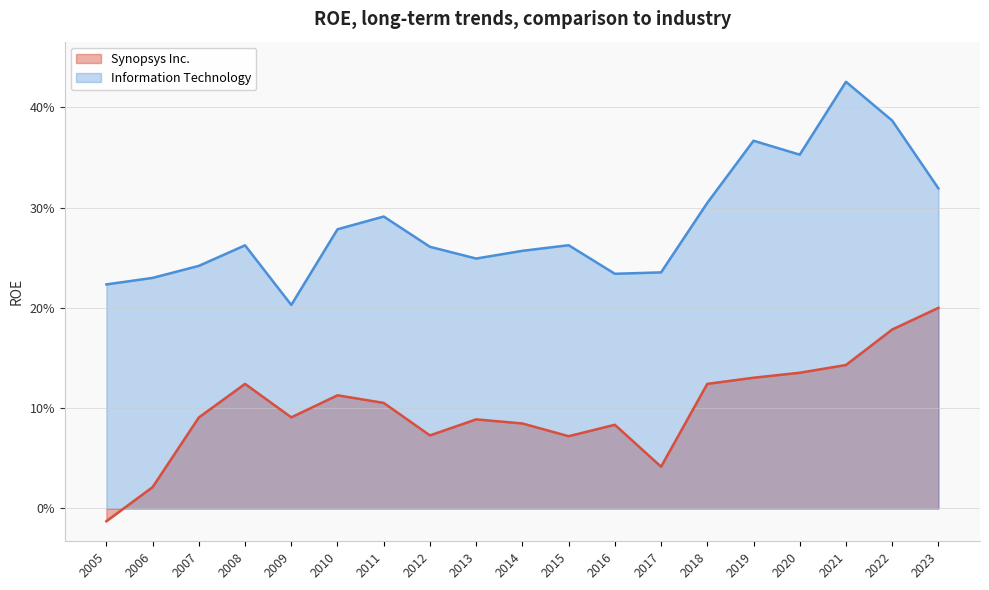

Reading right to left, list all the values displayed in this chart.

Synopsys Inc.: 2005=-0.0	2006=0.0	2007=0.1	2008=0.1	2009=0.1	2010=0.1	2011=0.1	2012=0.1	2013=0.1	2014=0.1	2015=0.1	2016=0.1	2017=0.0	2018=0.1	2019=0.1	2020=0.1	2021=0.1	2022=0.2	2023=0.2
Information Technology: 2005=0.2	2006=0.2	2007=0.2	2008=0.3	2009=0.2	2010=0.3	2011=0.3	2012=0.3	2013=0.2	2014=0.3	2015=0.3	2016=0.2	2017=0.2	2018=0.3	2019=0.4	2020=0.4	2021=0.4	2022=0.4	2023=0.3